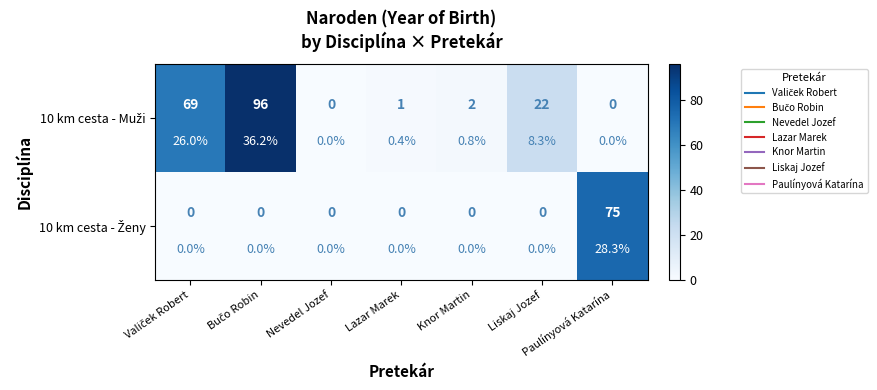

Is the value of 10 km cesta - Muži at Paulínyová Katarína greater than the value of 10 km cesta - Ženy at Paulínyová Katarína?

No